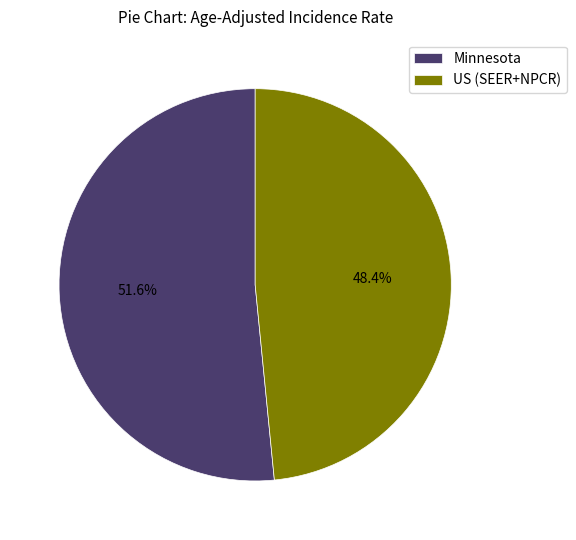

To the nearest percent, what is the difference between the US (SEER+NPCR) and Minnesota slice percentages?

3%